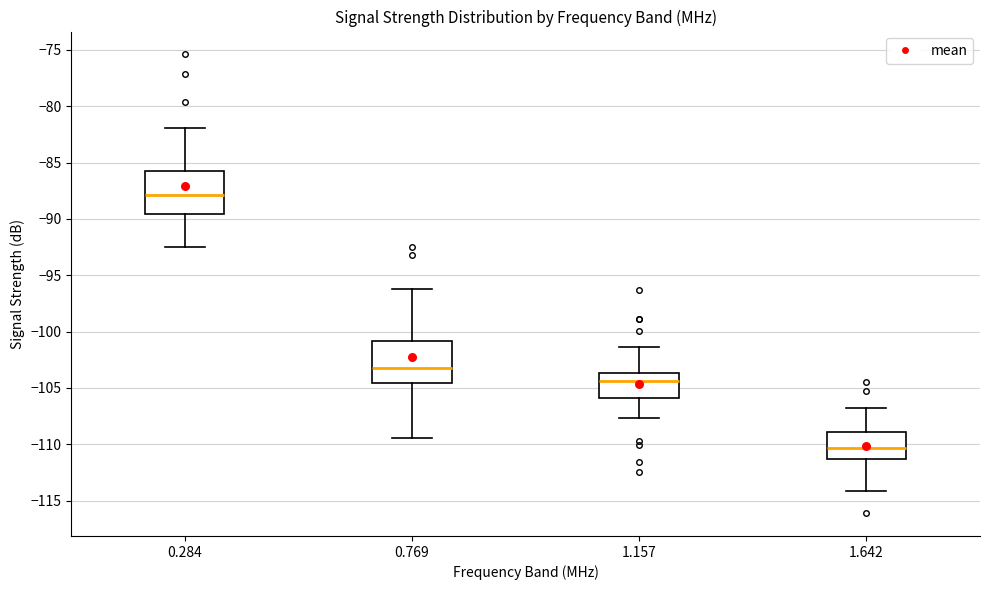

Where does the lower whisker of the box at x = 1.157 end on the y-axis? The values are not printed on the chart, so give them approximately, as read against the axis.

-107.5